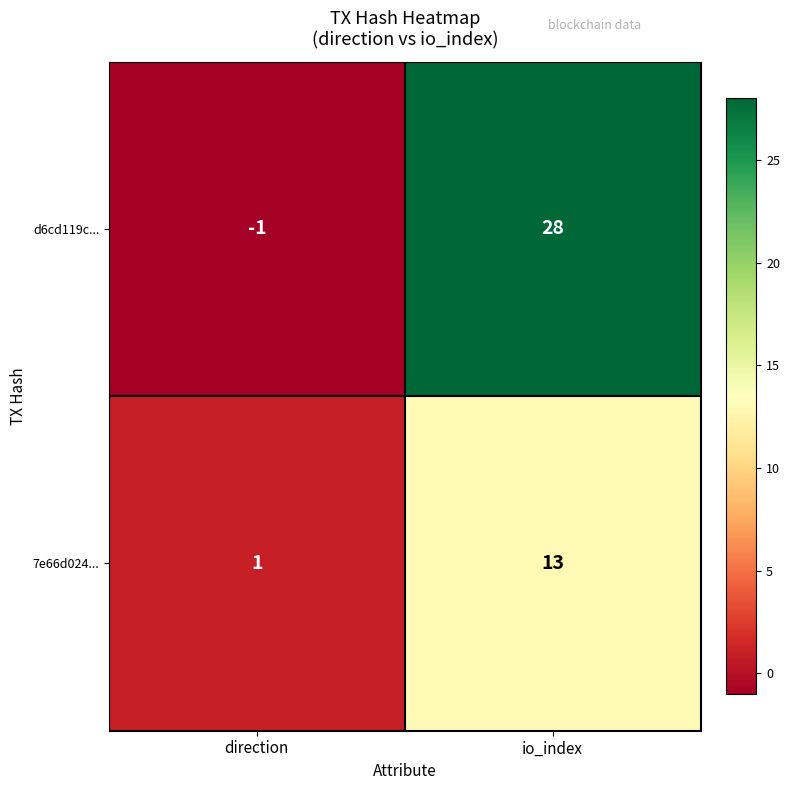

Which series has the largest total across all categories?

d6cd119c...